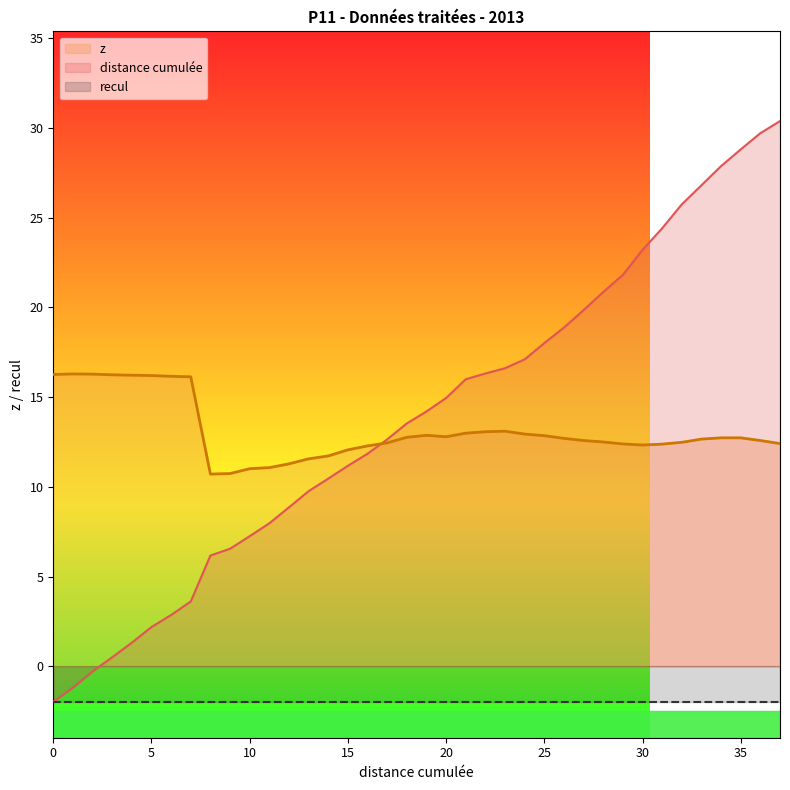

Is the value of z at 25 greater than the value of distance cumulée at 0?

Yes